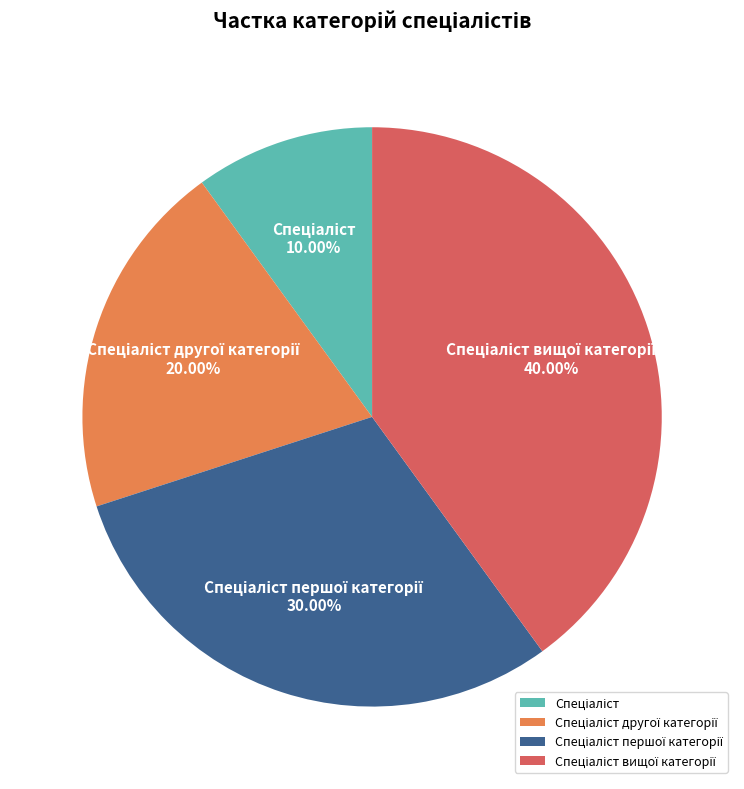

Is there any slice that represents more than half of the pie?

No